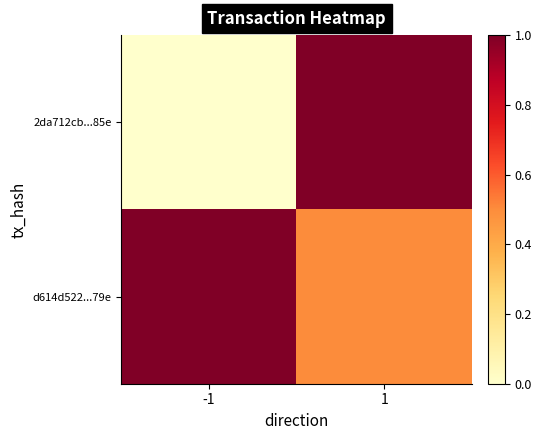

Reading left to right, transcribe all the data shown in this chart.

2da712cb...85e: -1=0.0	1=1.0
d614d522...79e: -1=1.0	1=0.5